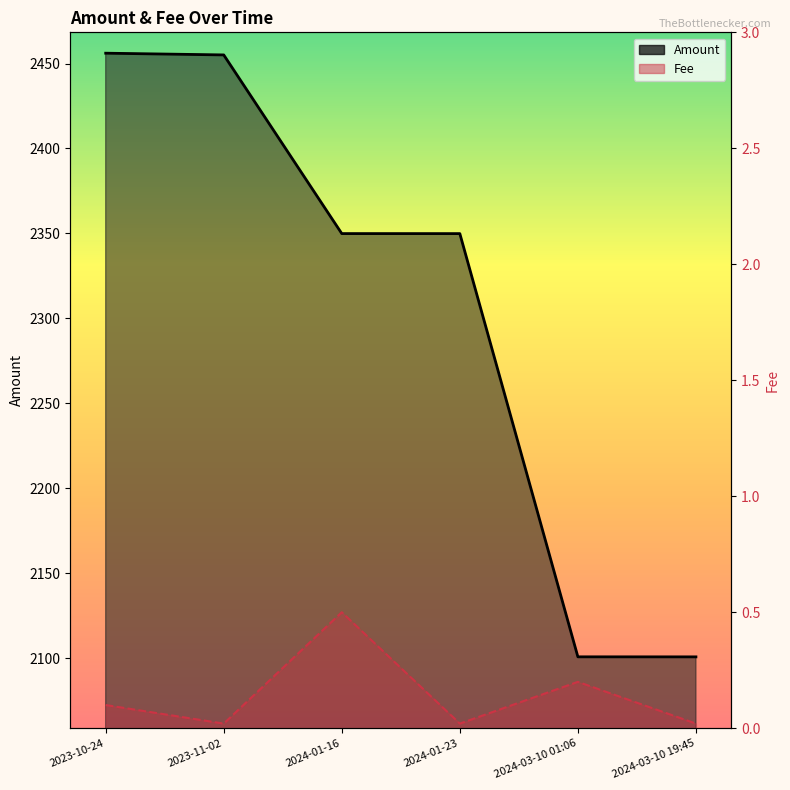

What is the average value of the Amount series?

2302.0